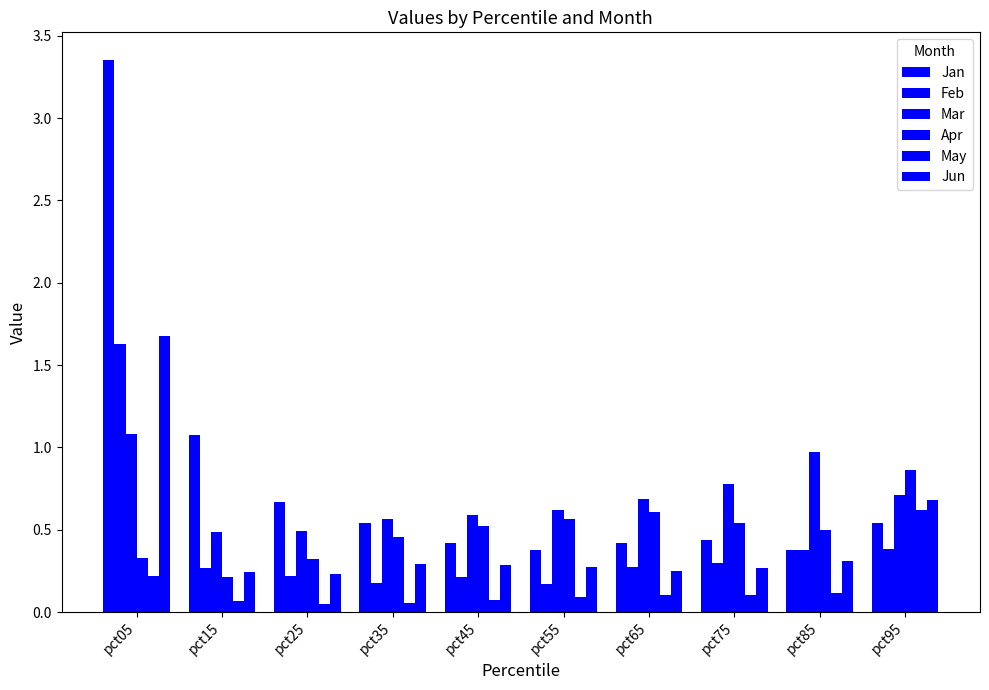

Which has a higher value, pct25 or pct55?

pct25